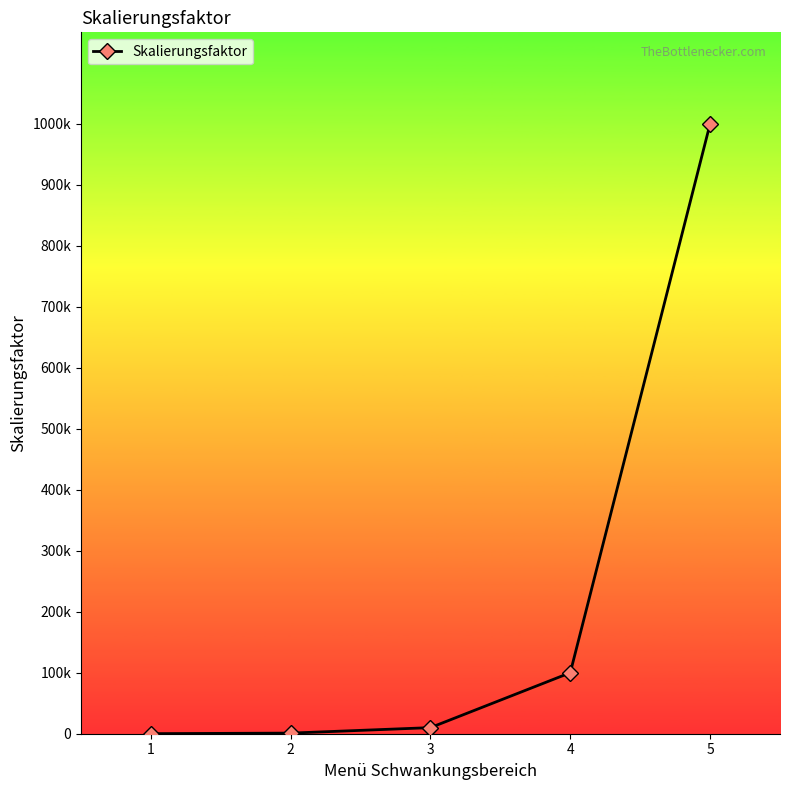

Is it true that the value at 2 is 1000?

True